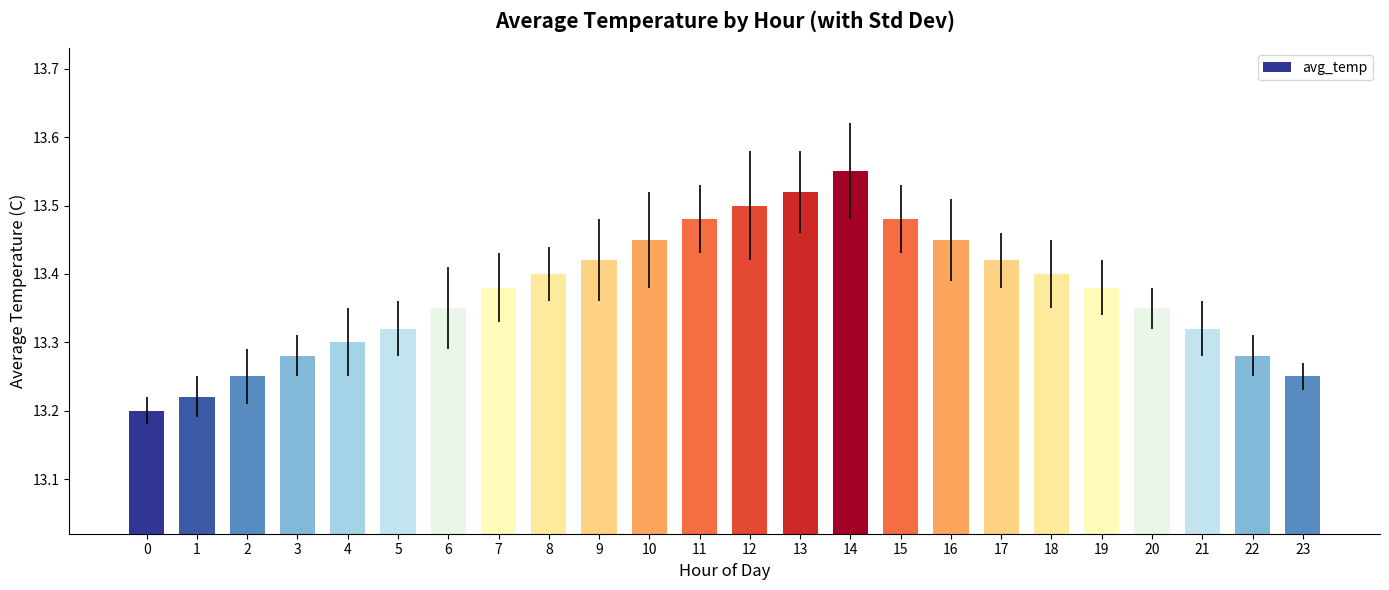

The value at 0 is 13.2. True or false?

True